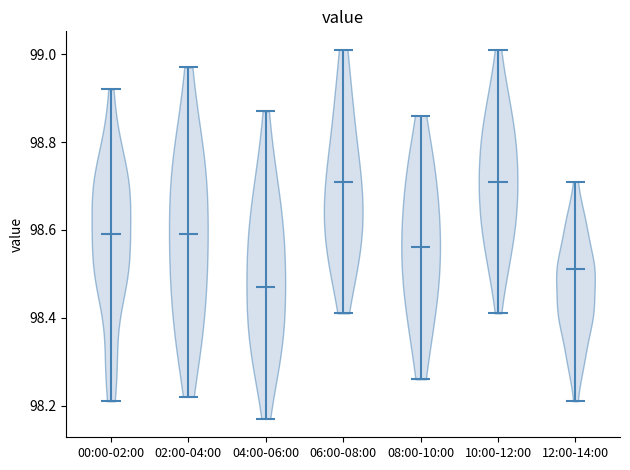

Which violin has the lowest median line?

04:00-06:00